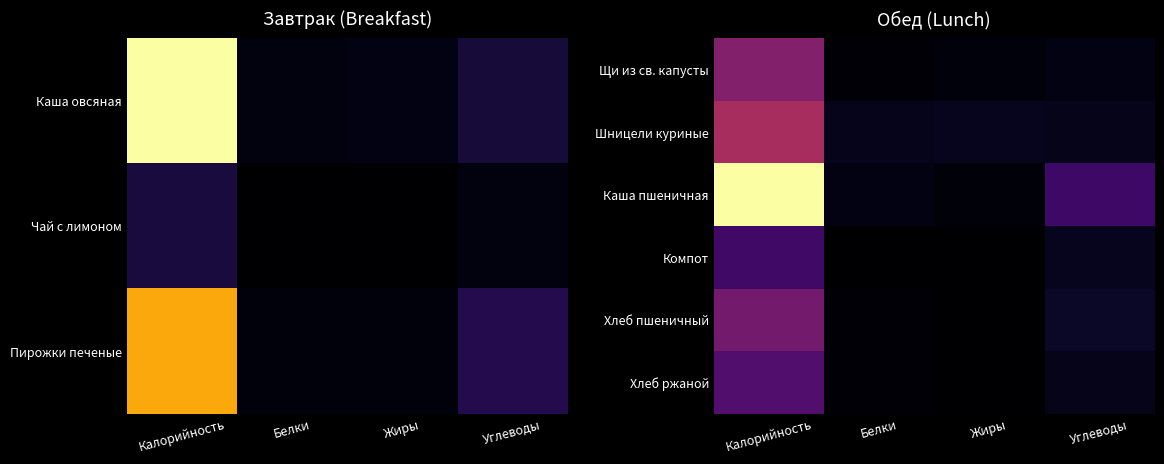

At which category does the chart reach its peak across all series?

Калорийность